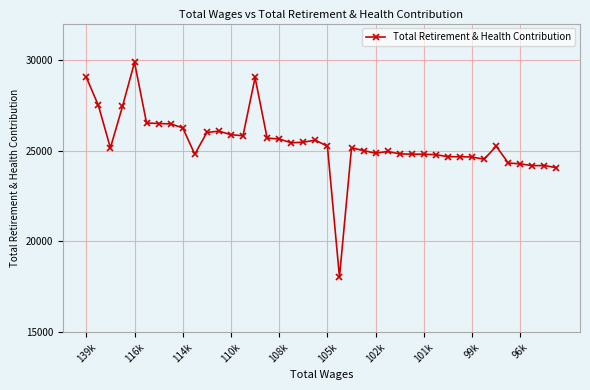

What is the value of the 28th point from the left?

24807